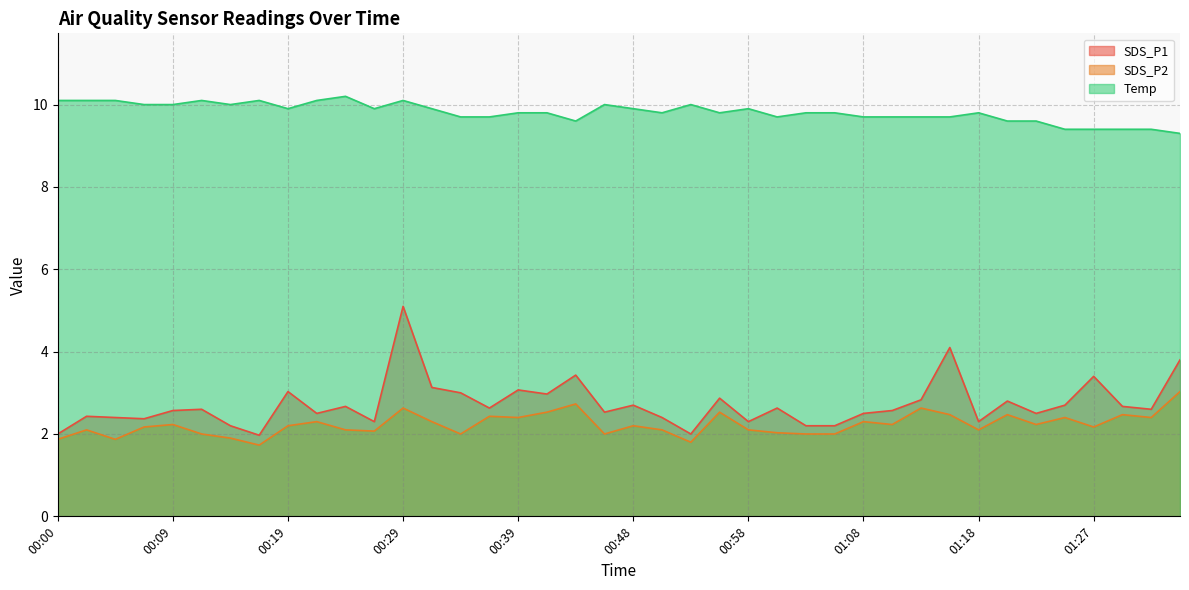

Is it true that SDS_P2 equals 3.8 at 00:22?

False